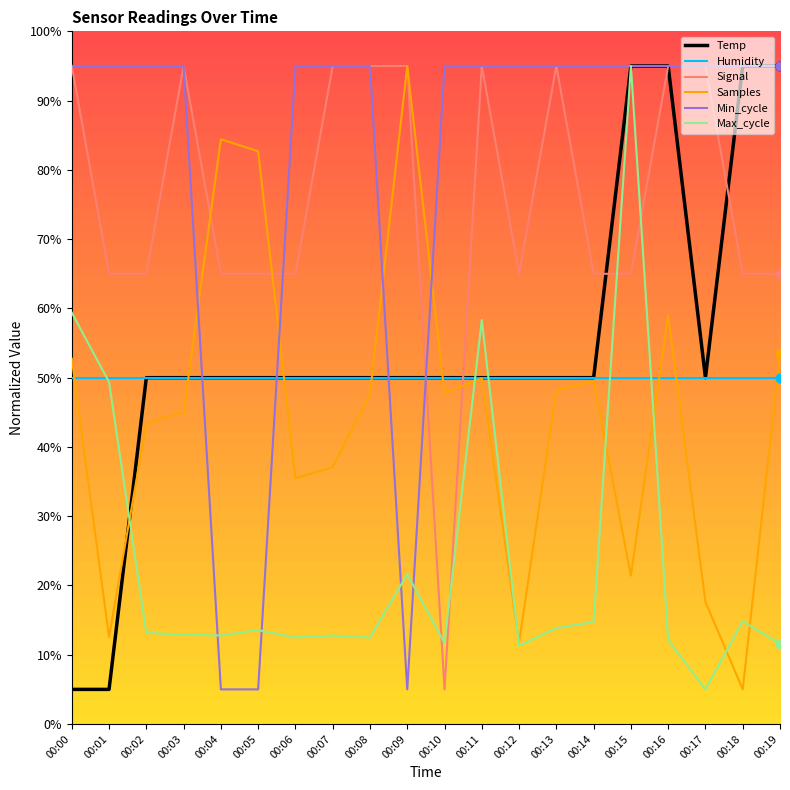

Is the value of Min_cycle at 00:05 greater than the value of Temp at 00:19?

No